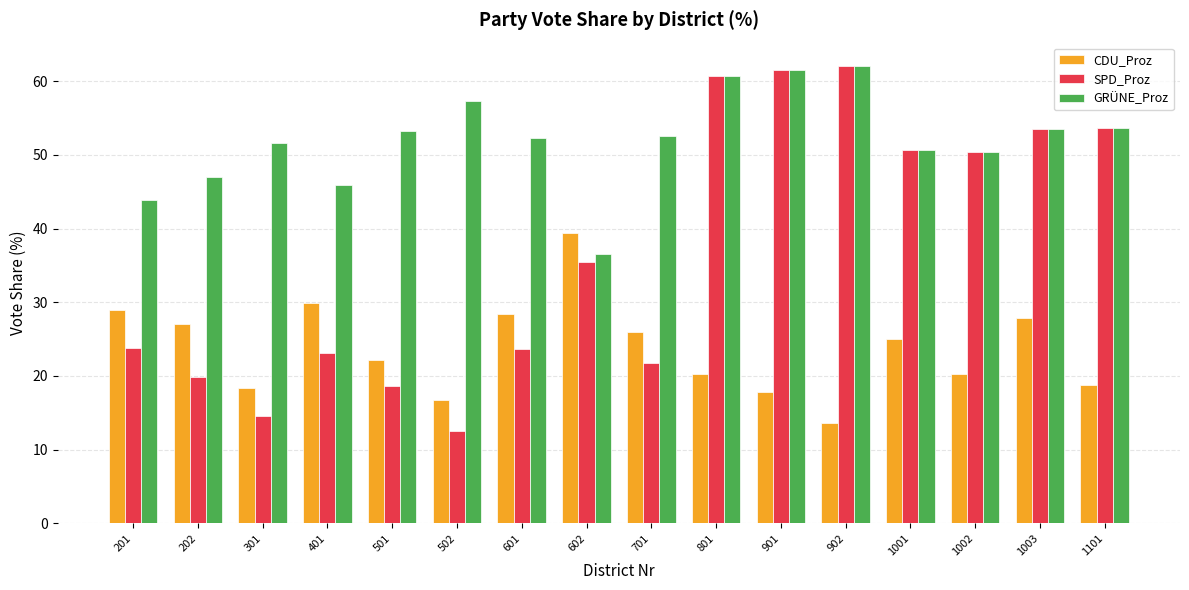

Does the chart contain stacked bars?

No